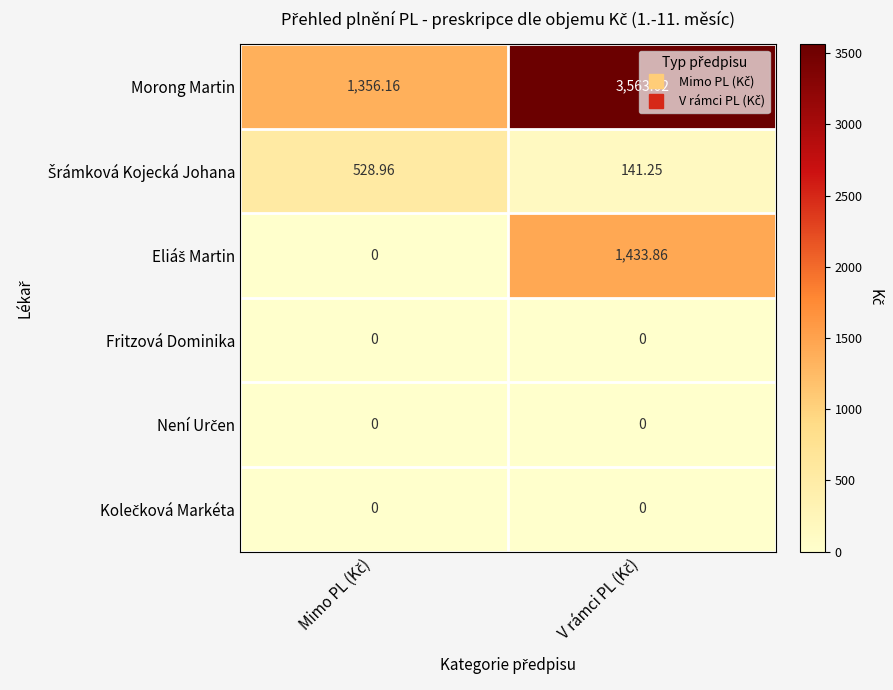

Which series has the widest spread of values?

Morong Martin